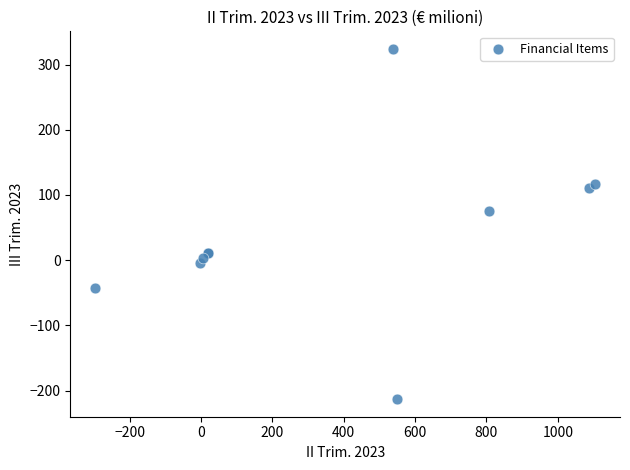

What Y value in the scatter plot is closest to 55?

75